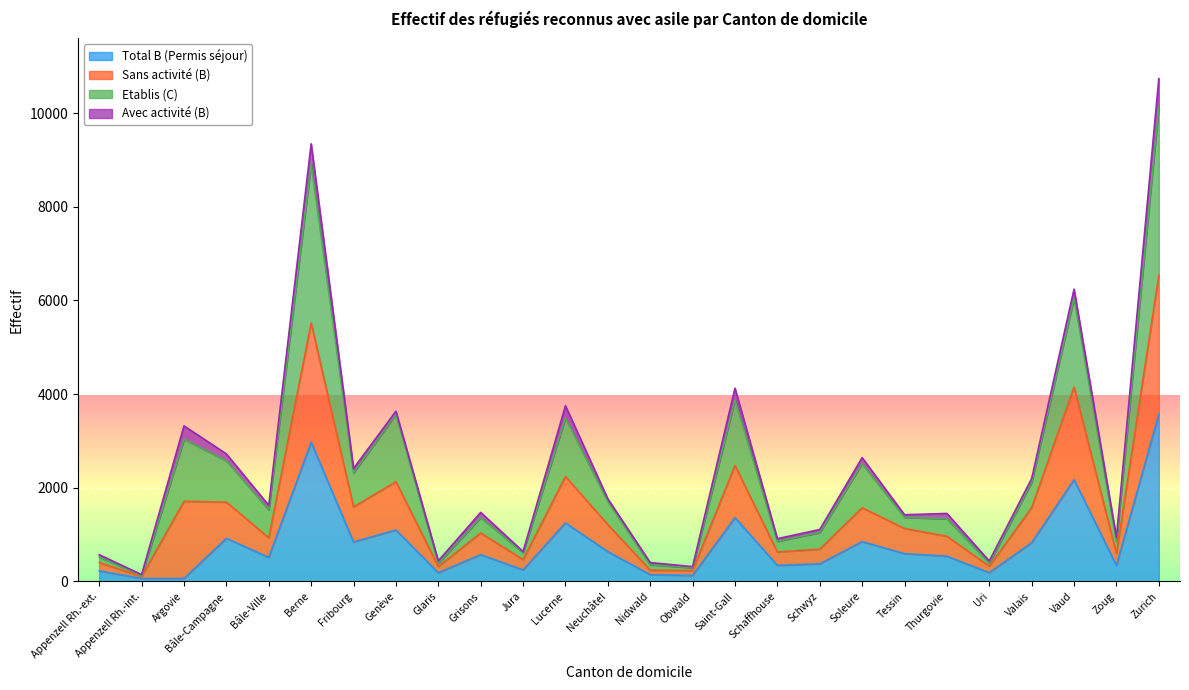

What are all the series names shown in the legend?

Total B (Permis séjour), Sans activité (B), Etablis (C), Avec activité (B)